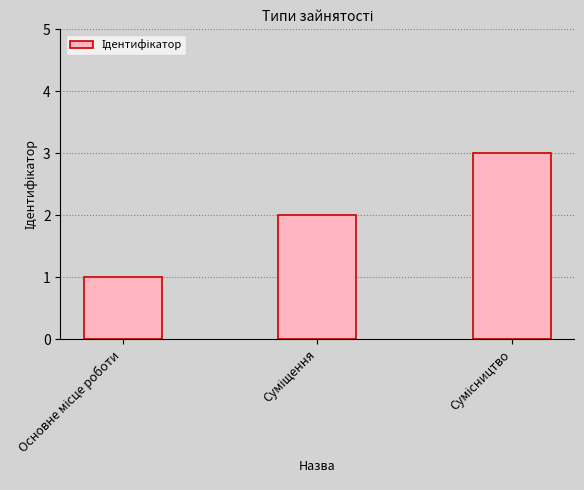

What is the smallest value displayed?

1